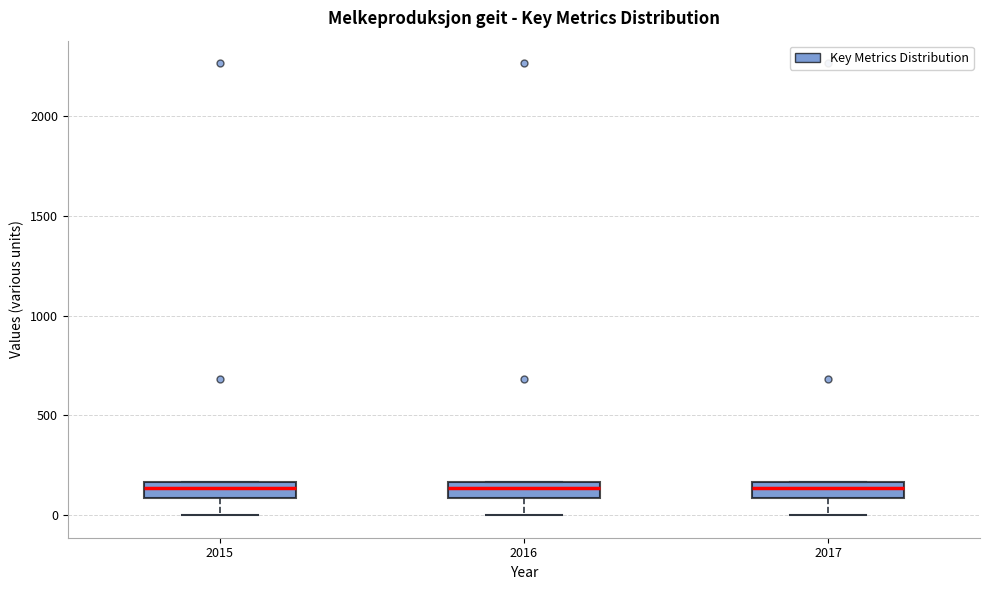

Where does the lower whisker of the box at x = 2017 end on the y-axis? The values are not printed on the chart, so give them approximately, as read against the axis.

0